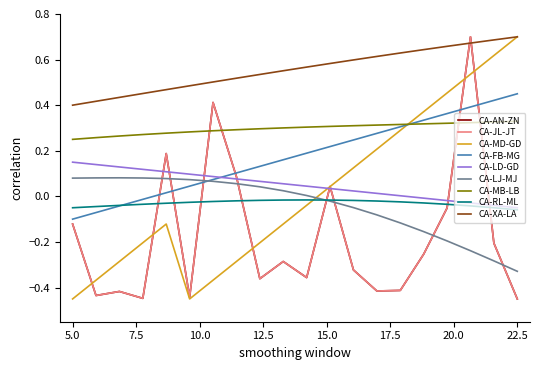

Is this an area chart (filled region under the line)?

No